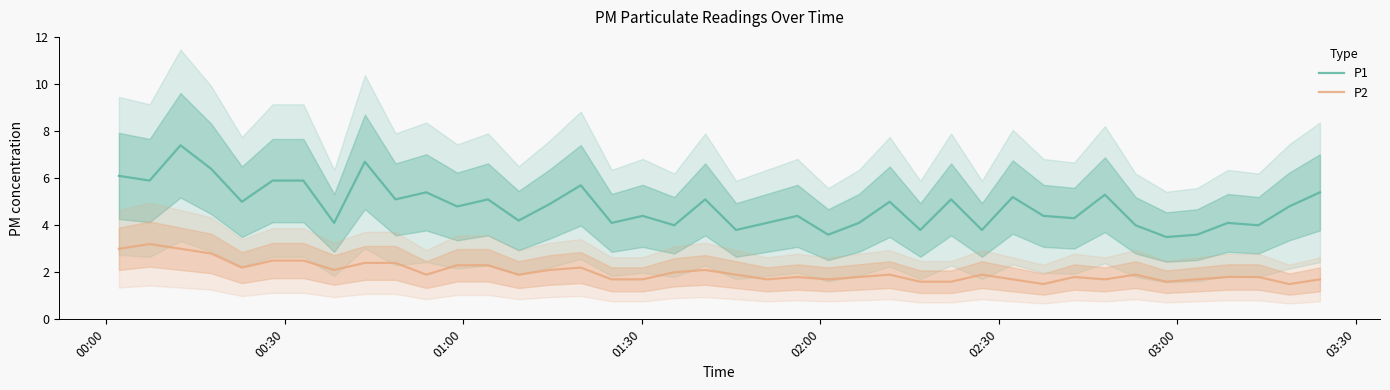

True or false: P1 and P2 cross at least once.

False